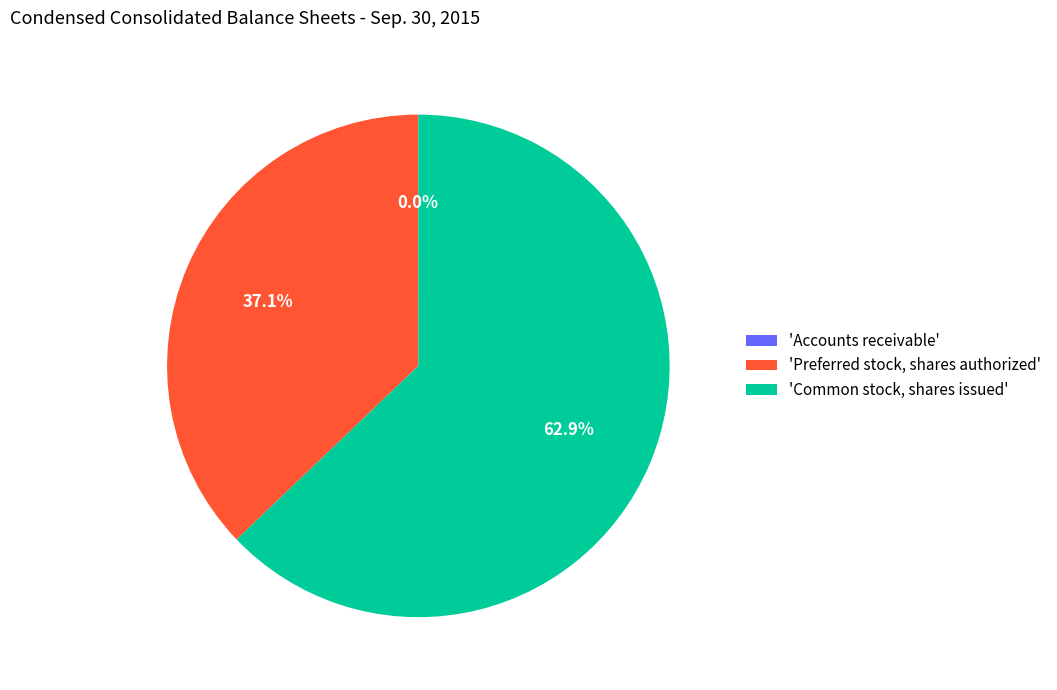

What portion of the pie excludes 'Common stock, shares issued'?

37.1%